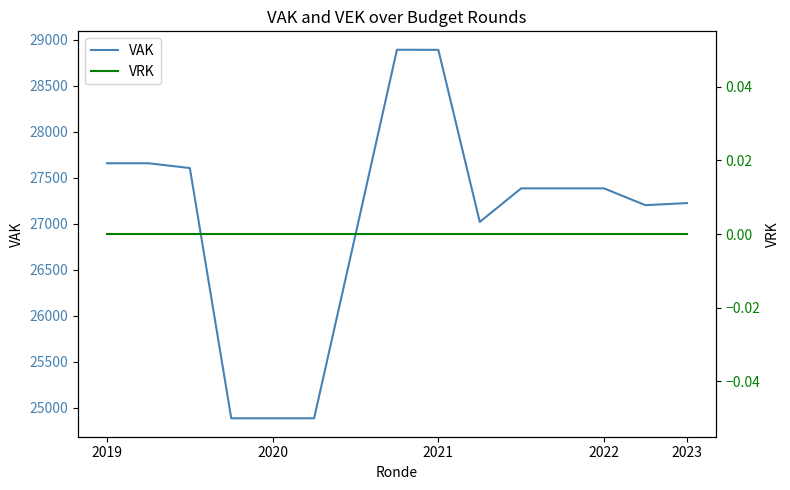

The VAK series shows 24886 at 2020. True or false?

True